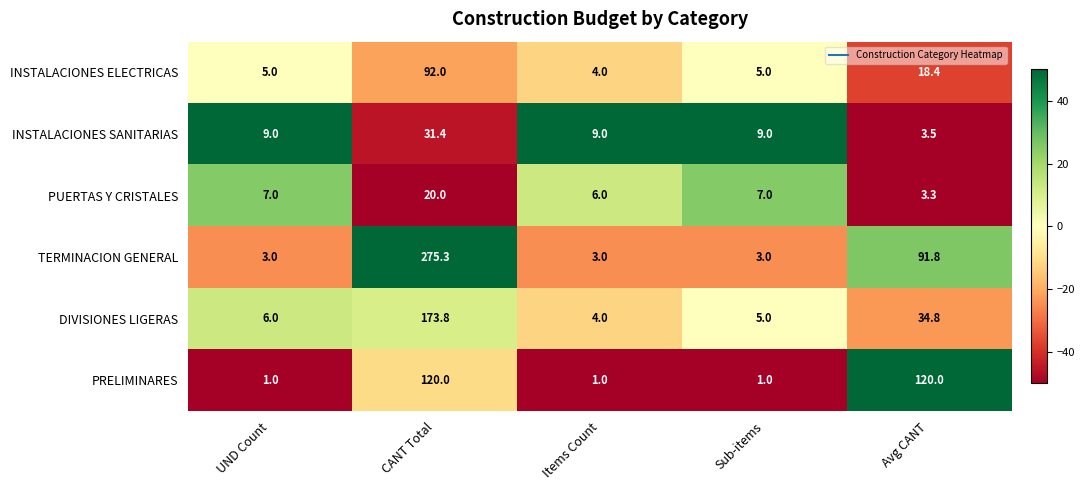

Which series changed the most between UND Count and Avg CANT?

PRELIMINARES